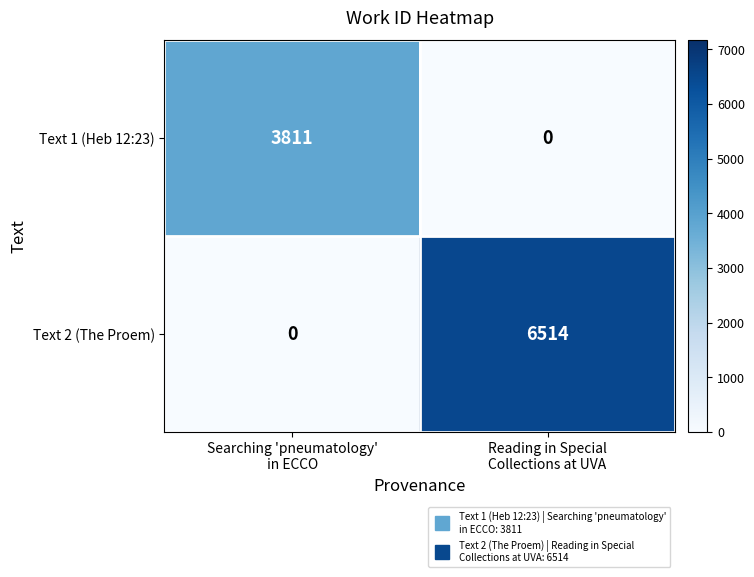

Which series has the largest total across all categories?

Text 2 (The Proem)